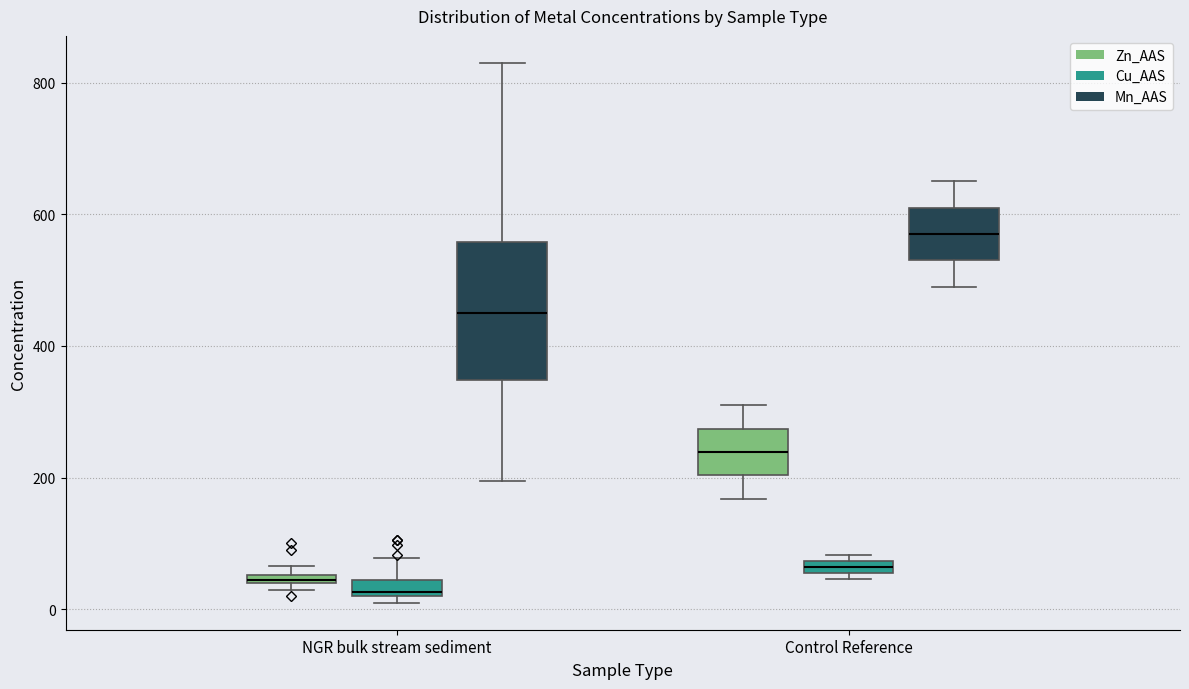

Where is the upper edge of the box for NGR bulk stream sediment (Cu_AAS) on the y-axis? The values are not printed on the chart, so give them approximately, as read against the axis.

40